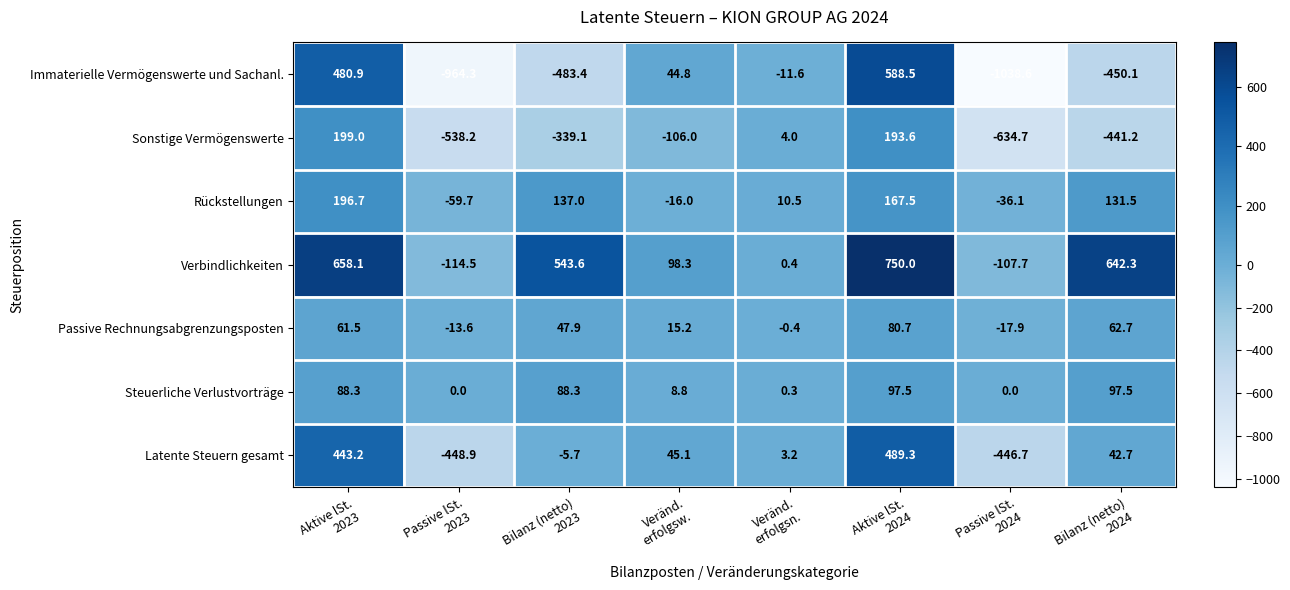

Which series has the largest range (max minus min)?

Immaterielle Vermögenswerte und Sachanl.